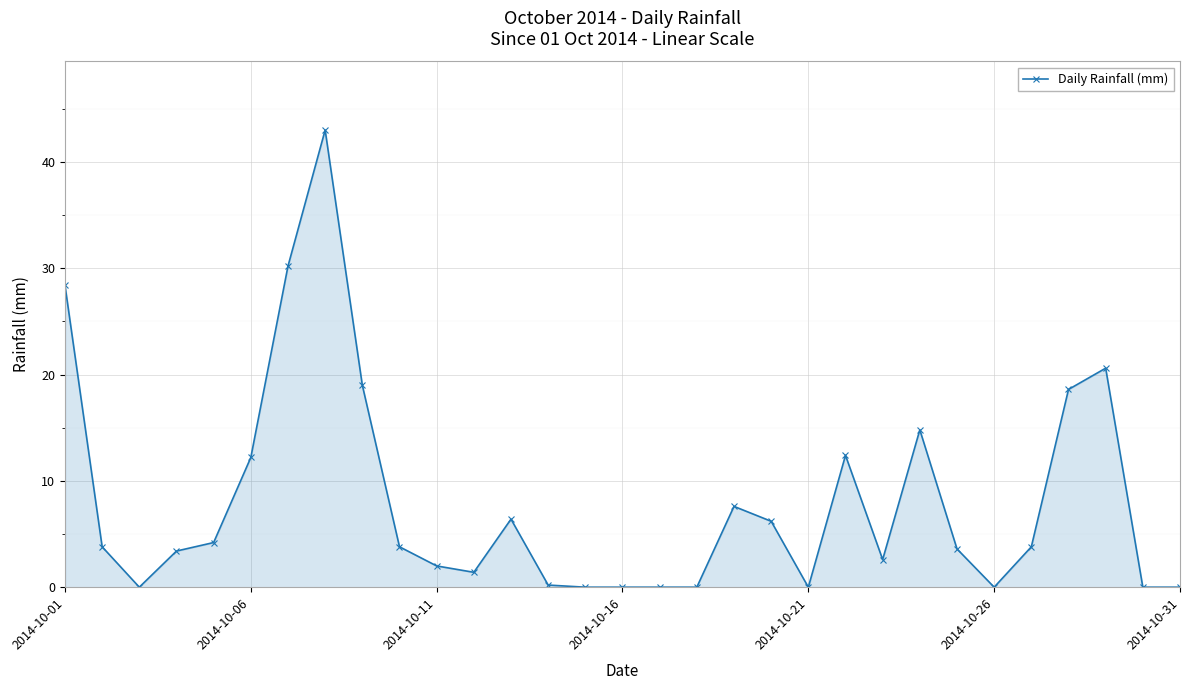

True or false: the data has more than 1 interior local peaks.

True